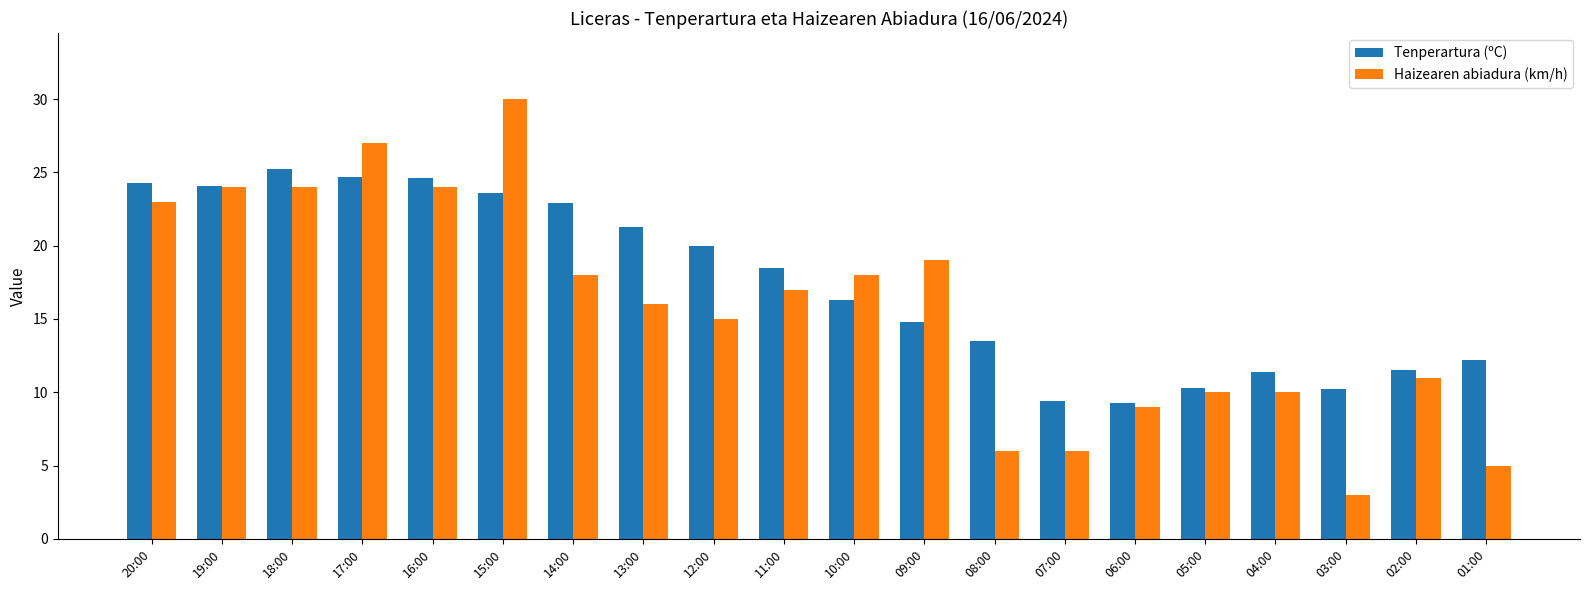

What is the difference between the Haizearen abiadura (km/h) values at 14:00 and 19:00?

6.0